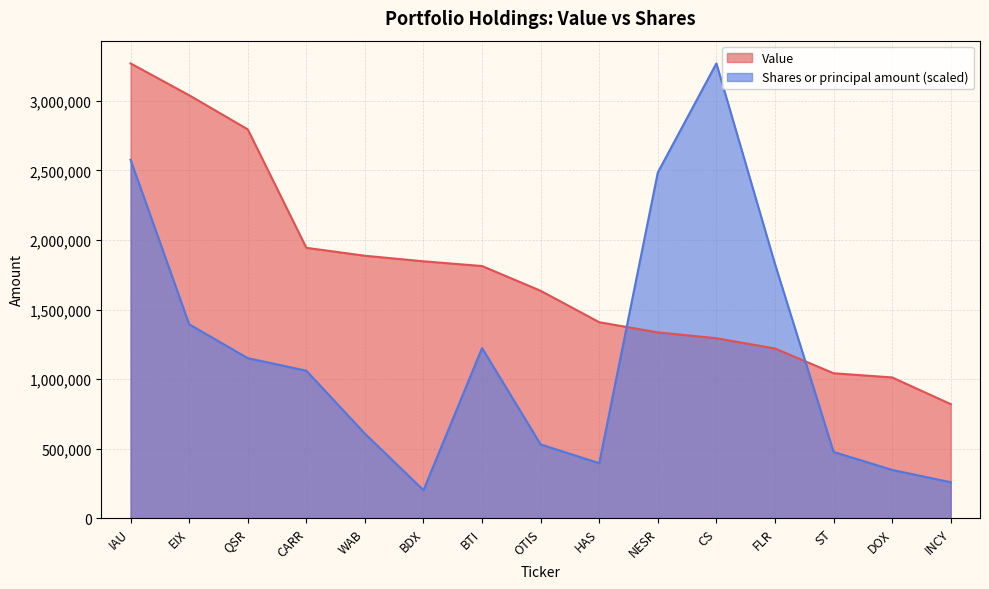

How many data points in Shares or principal amount are above 1060577?

8